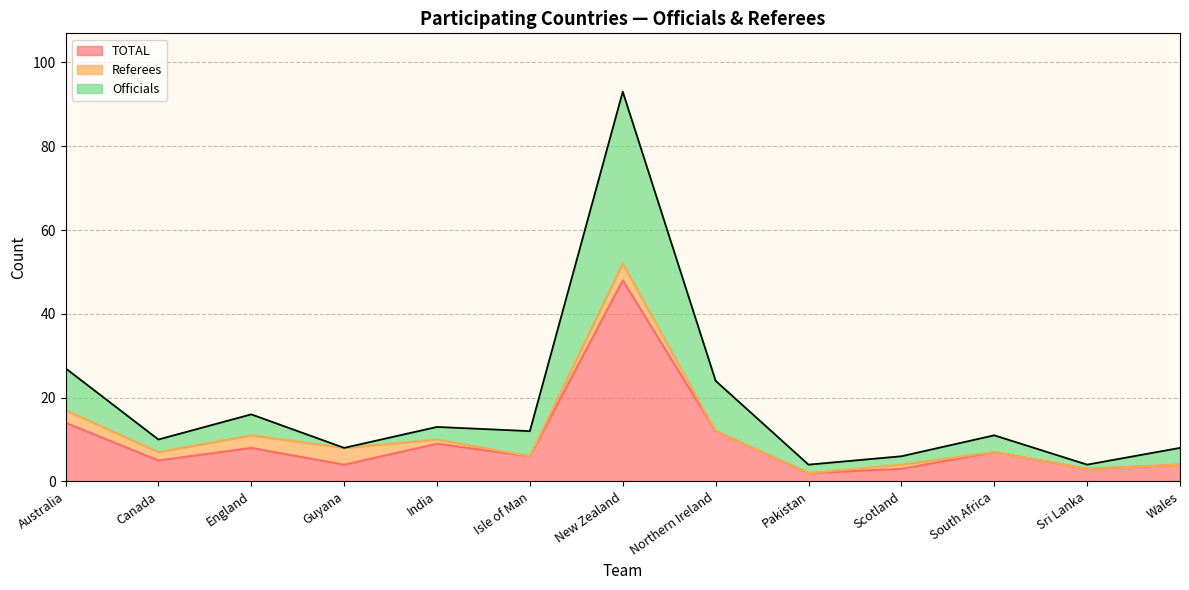

What position from the right is Sri Lanka?

2